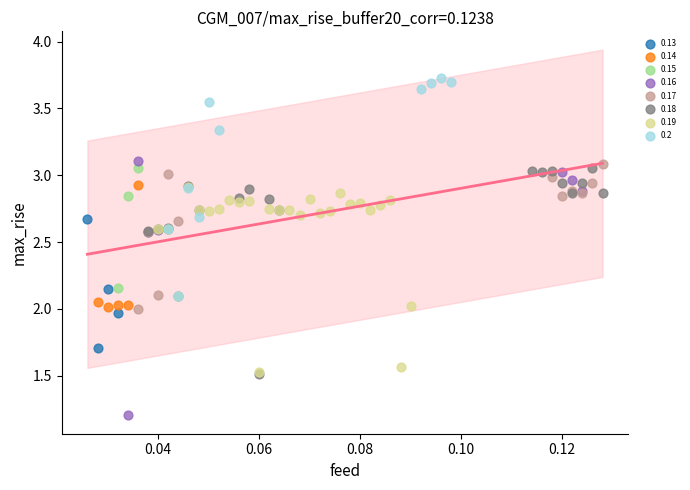

What are all the series names shown in the legend?

0.13, 0.14, 0.15, 0.16, 0.17, 0.18, 0.19, 0.2